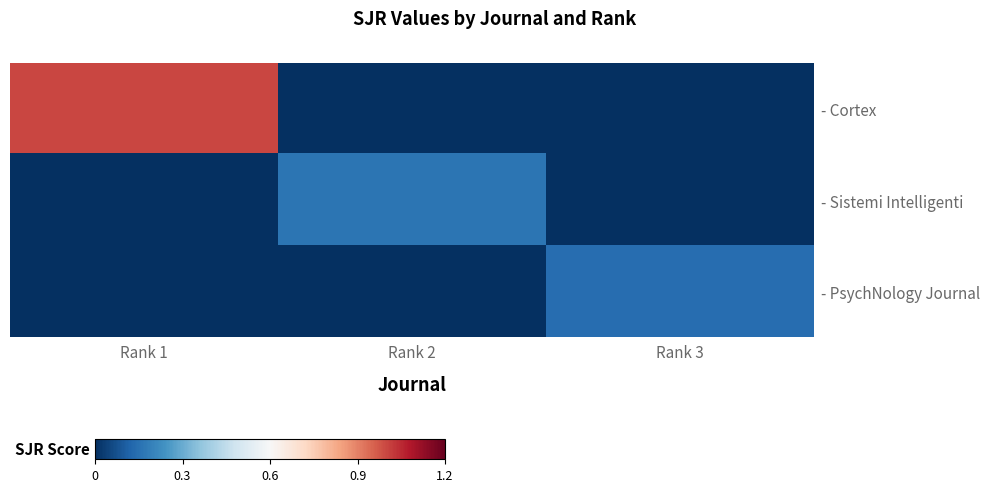

Rank the series at Rank 1 from lowest to highest value.

- Sistemi Intelligenti, - PsychNology Journal, - Cortex